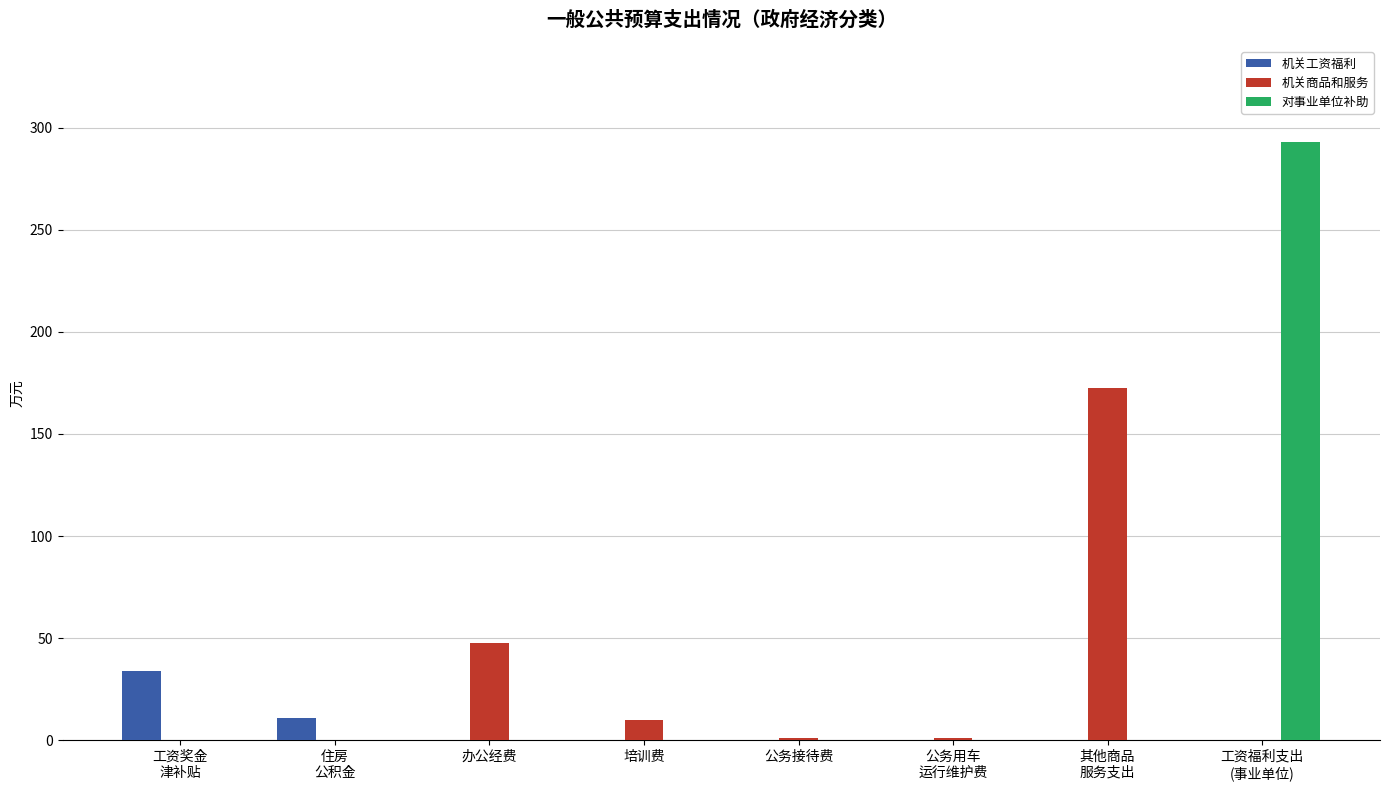

Count the number of categories in the chart.

8